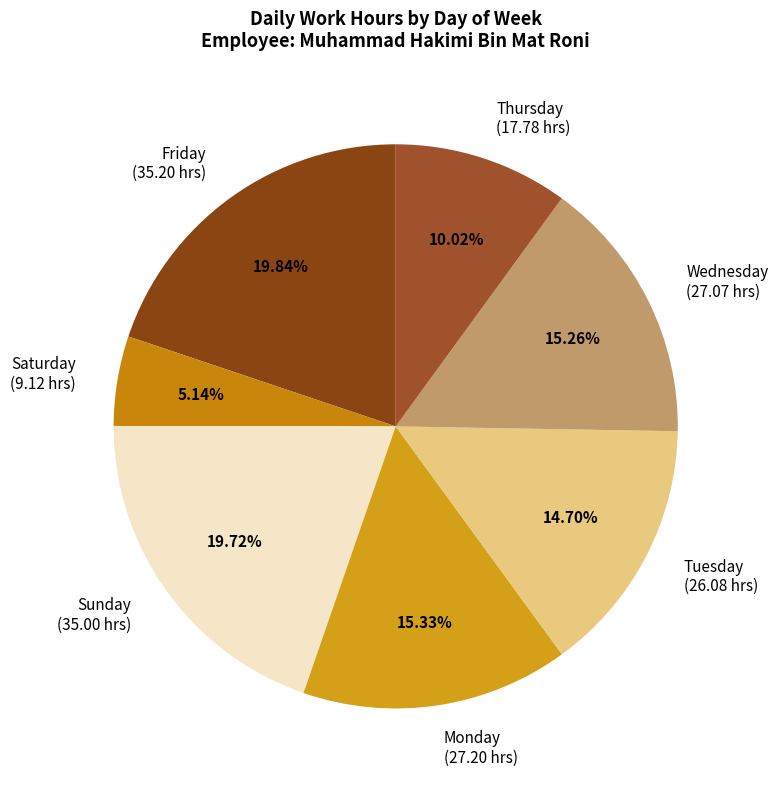

Do Monday (27.20 hrs) and Thursday (17.78 hrs) together represent more than half of the pie?

No